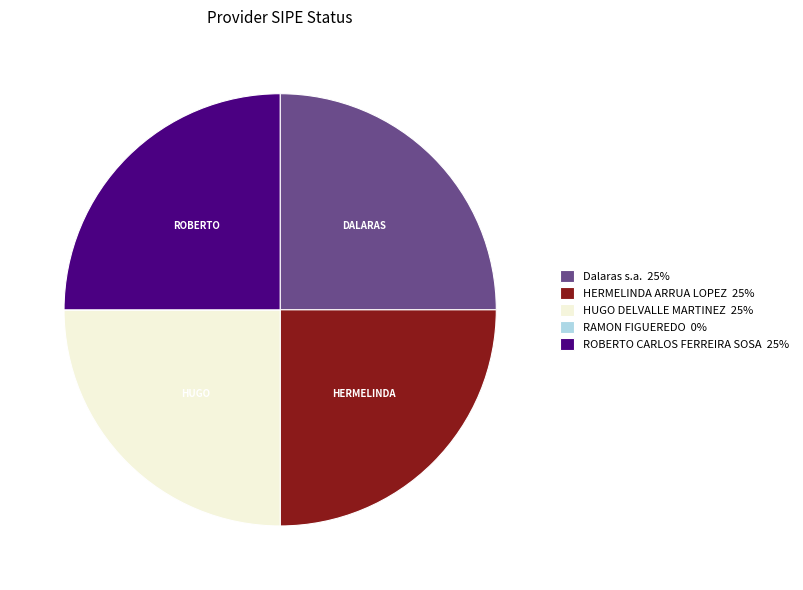

Does any single category account for the majority?

No